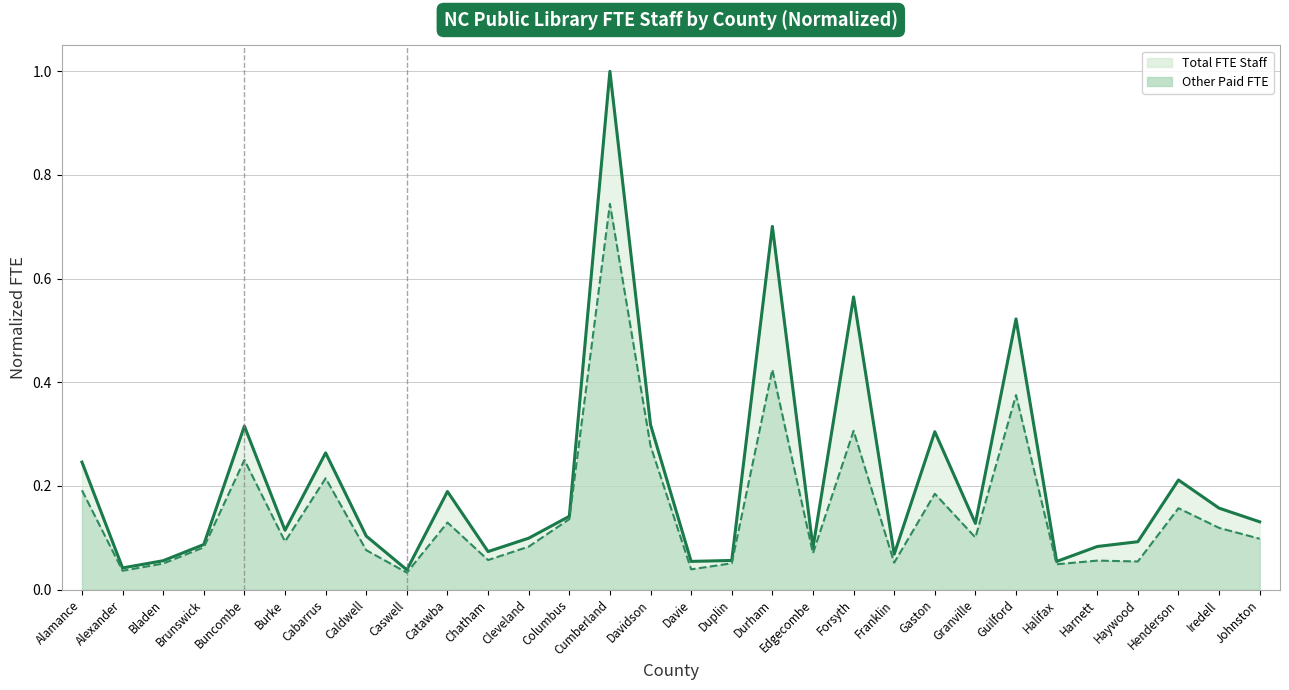

Which series changed the most between Cleveland and Forsyth?

Total FTE Staff